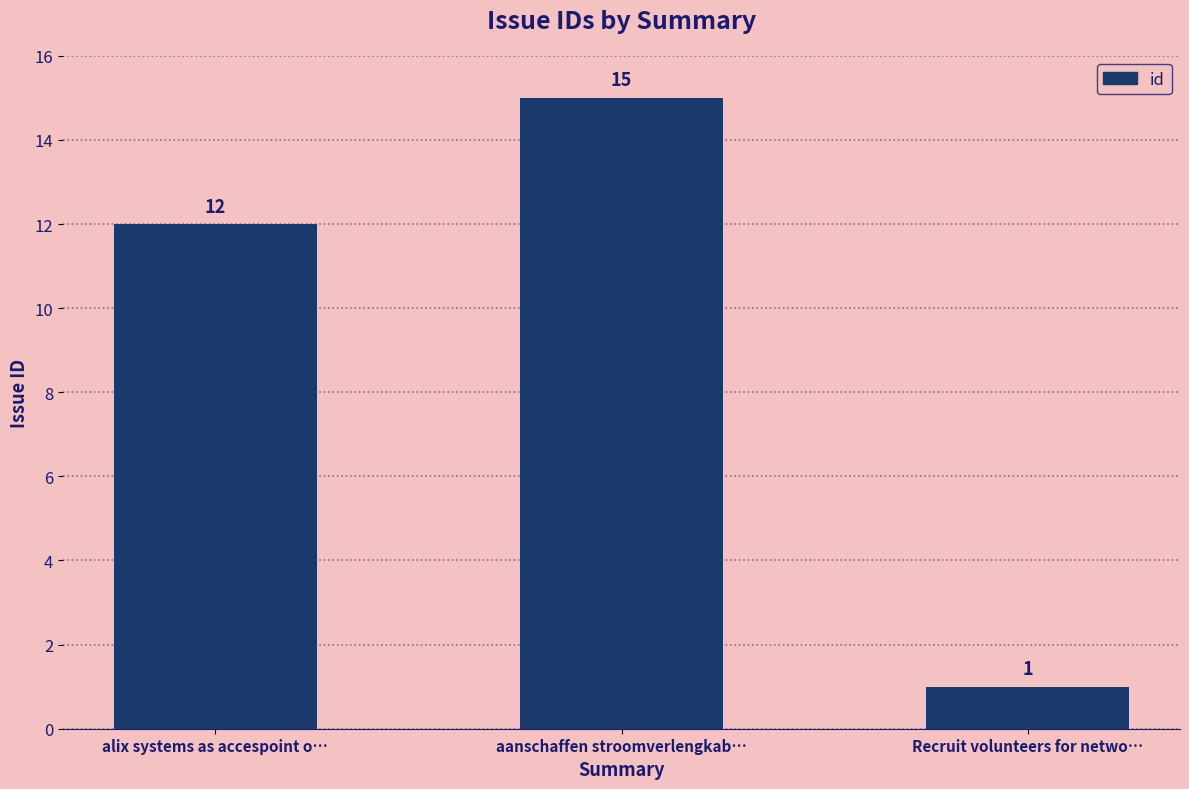

How many values are below 12?

1